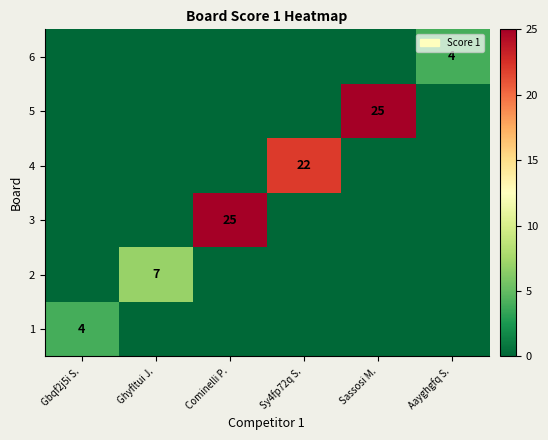

True or false: 5 has a value of 25 at Sassosi M..

True